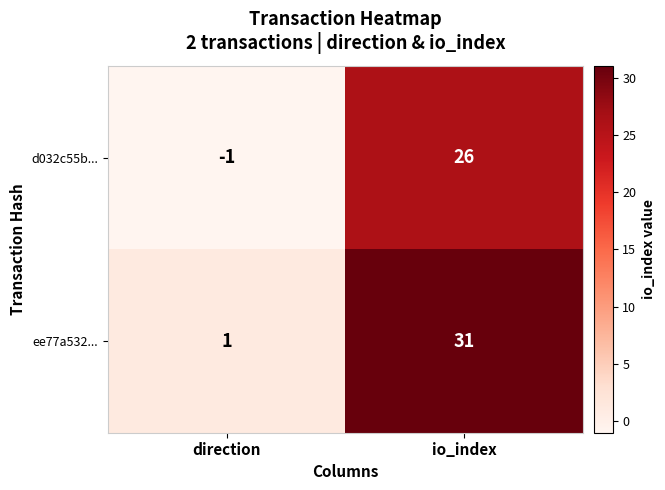

At which label is ee77a532... closest to 16?

direction